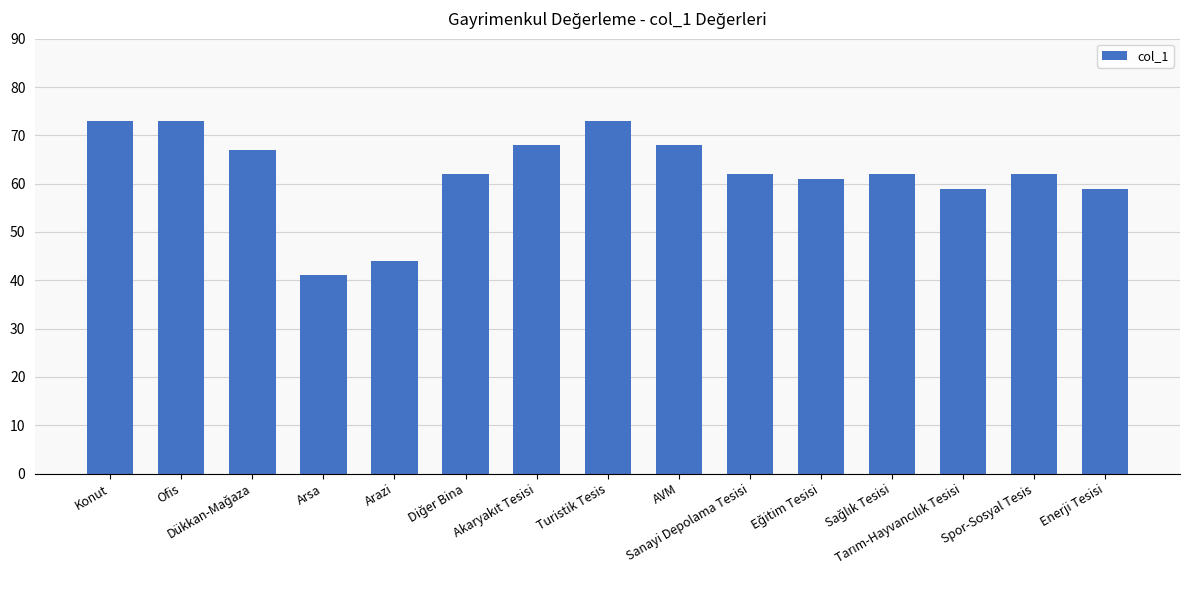

How many distinct data groups are displayed?

1